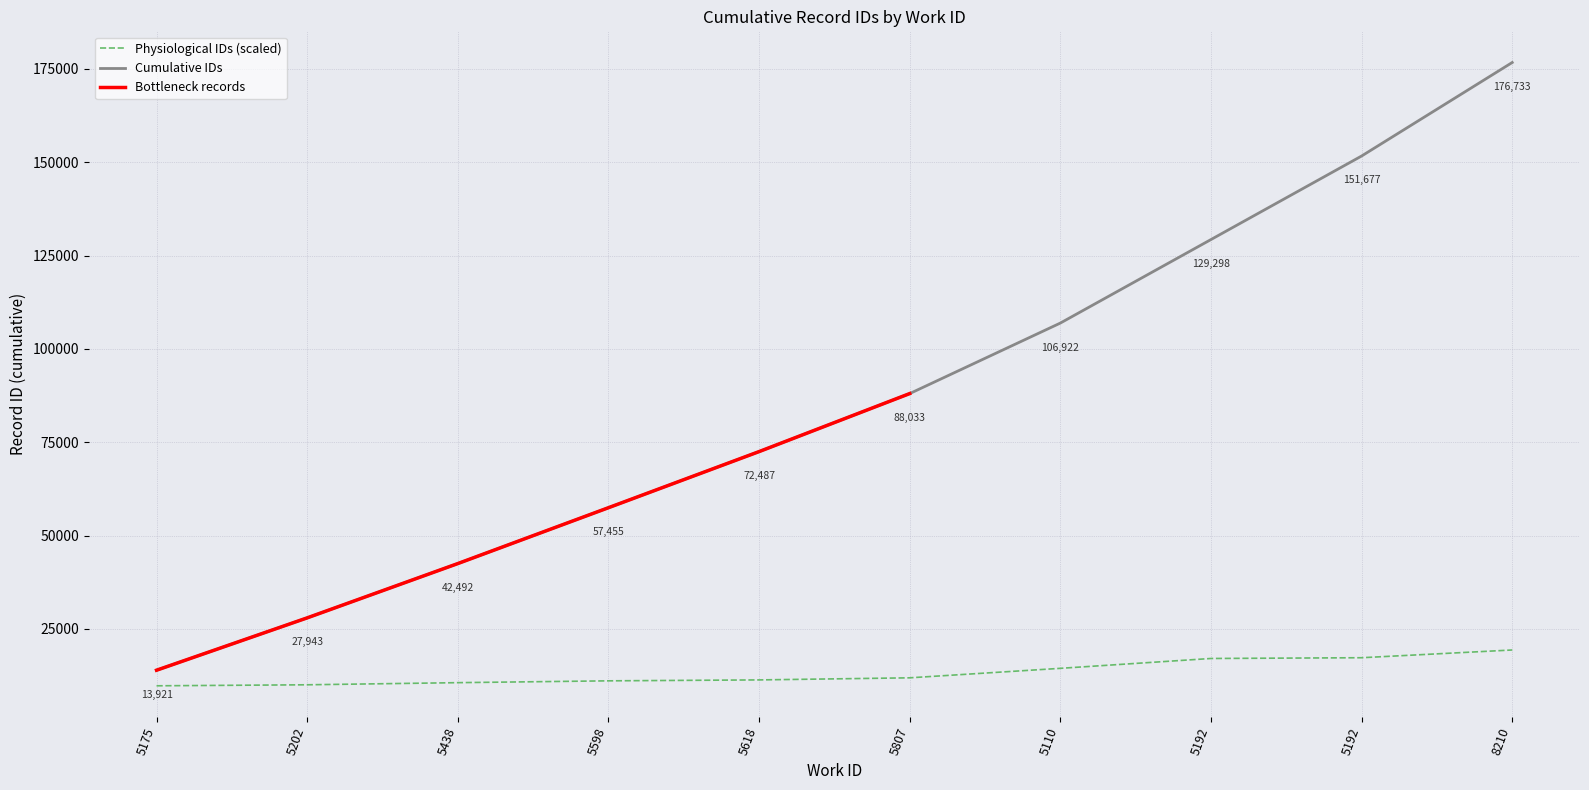

Reading right to left, list all the values displayed in this chart.

19339.2	17265.3	17063.2	14422.3	11882.2	11322.4	11074.1	10584.3	10015.4	9744.7